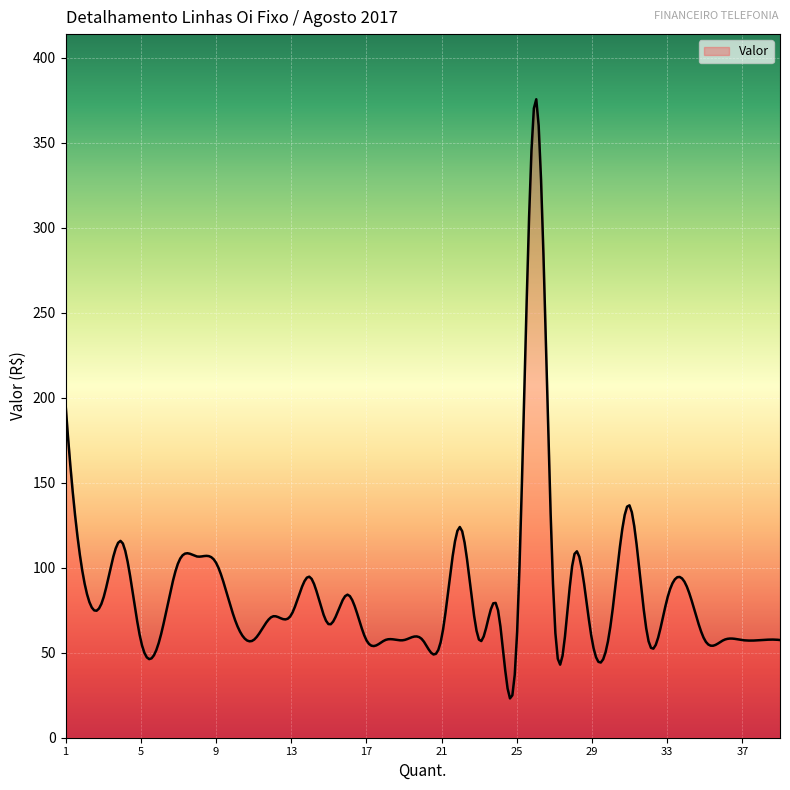

What is the minimum value shown in the chart?

23.1